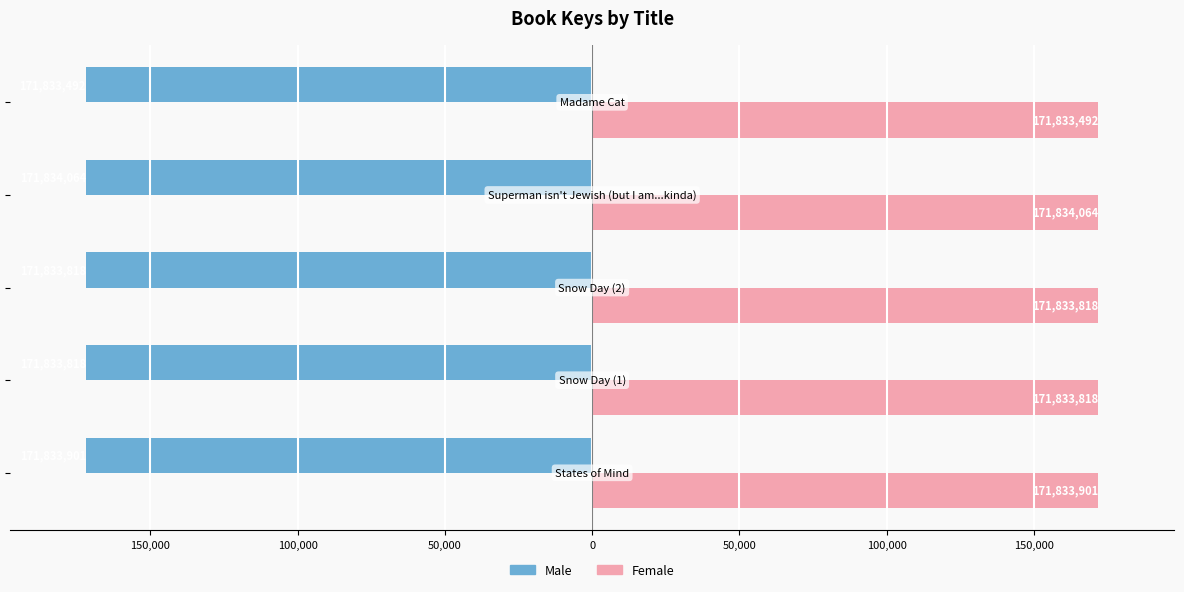

What are all the series names shown in the legend?

Male, Female